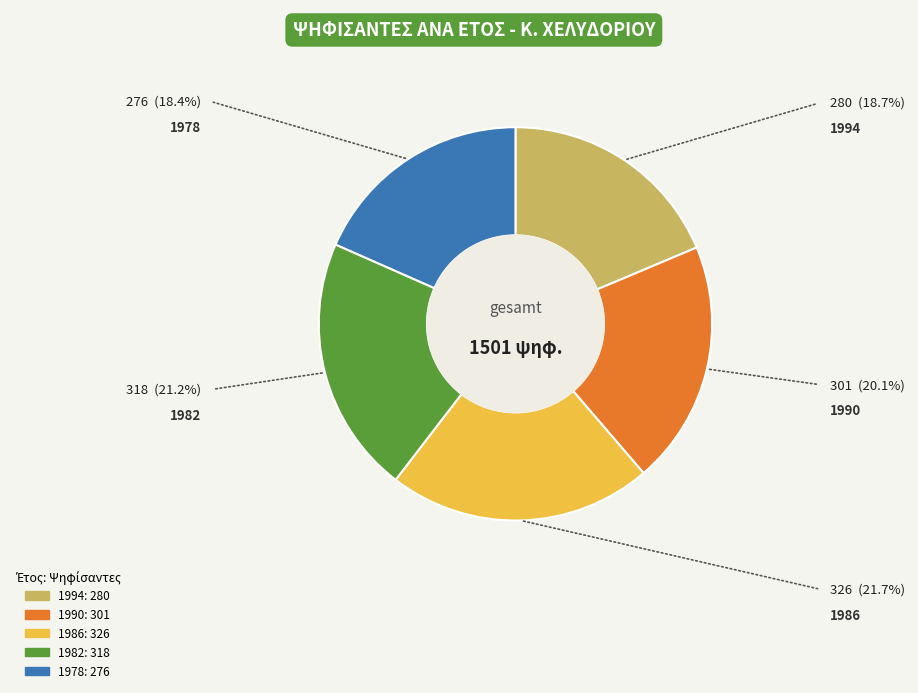

Which category has the biggest portion of the pie?

1986